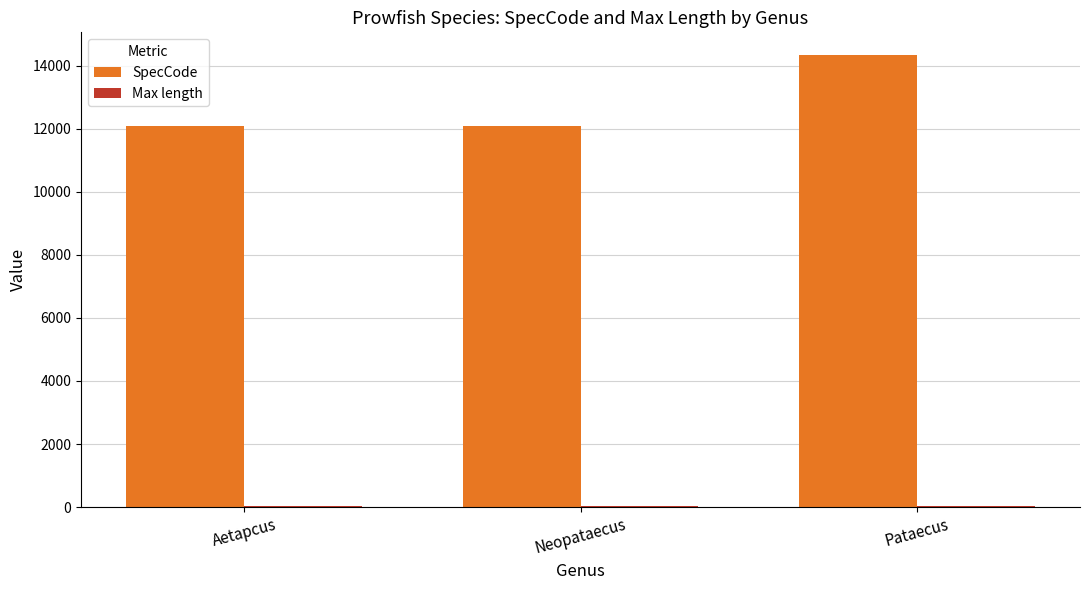

Where is SpecCode nearest to the value 13212?

Neopataecus